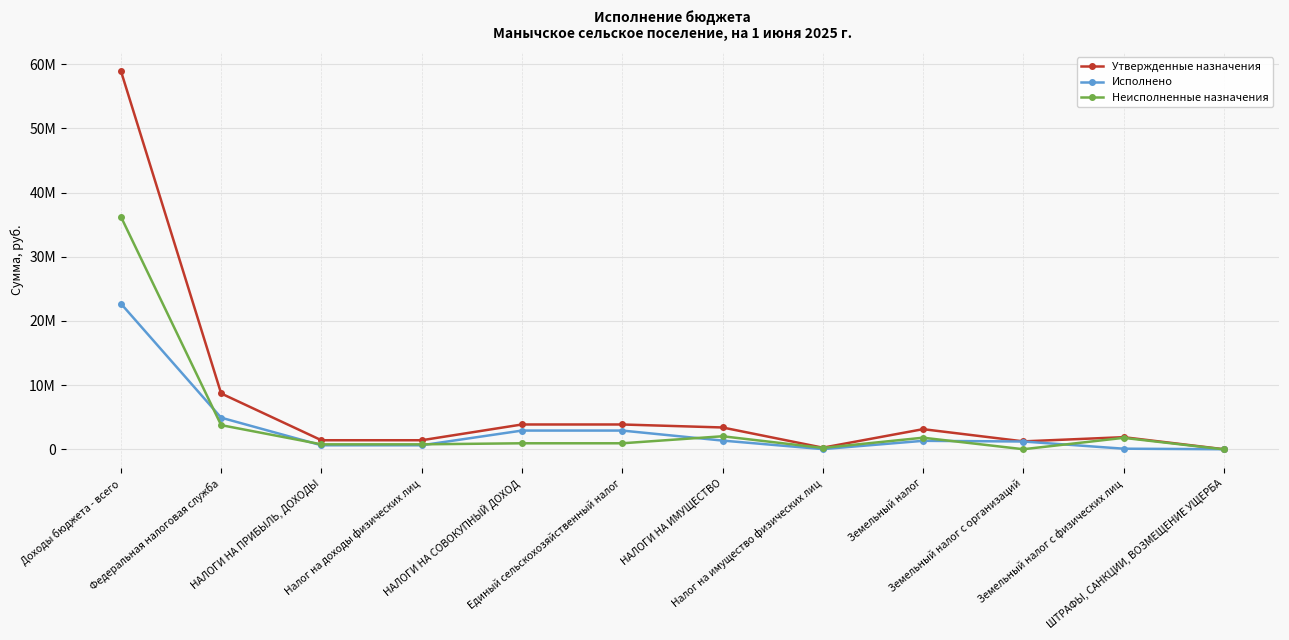

At which category does Неисполненные назначения reach its first local valley?

Налог на имущество физических лиц